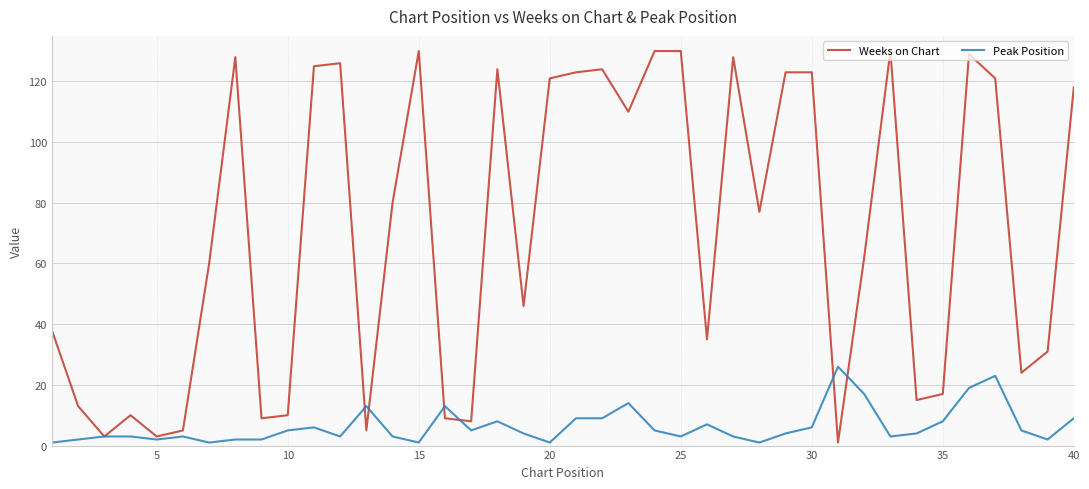

What is the difference between the second highest and second lowest values in the Peak Position series?

22